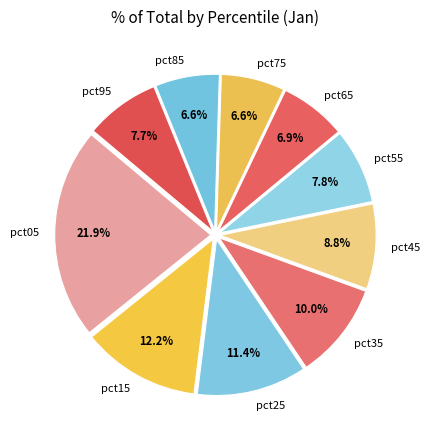

Count the number of slices in the pie.

10